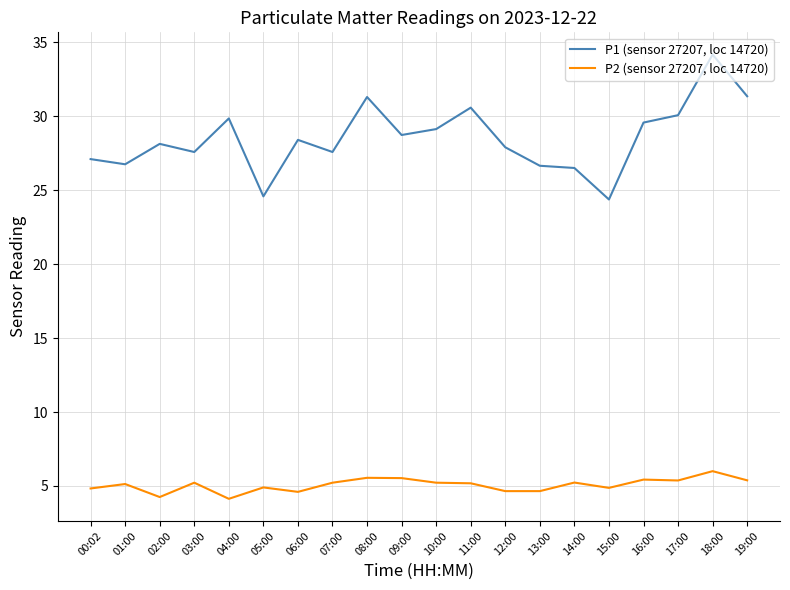

Where is the first local maximum for P2 (sensor 27207, loc 14720)?

01:00